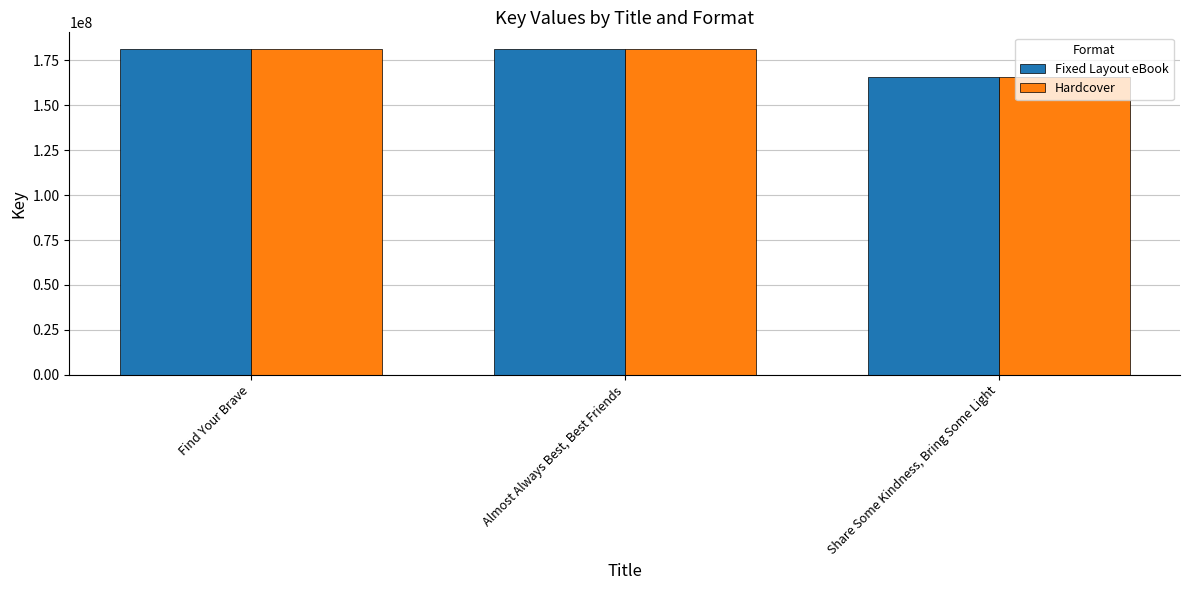

Does the chart contain stacked bars?

No